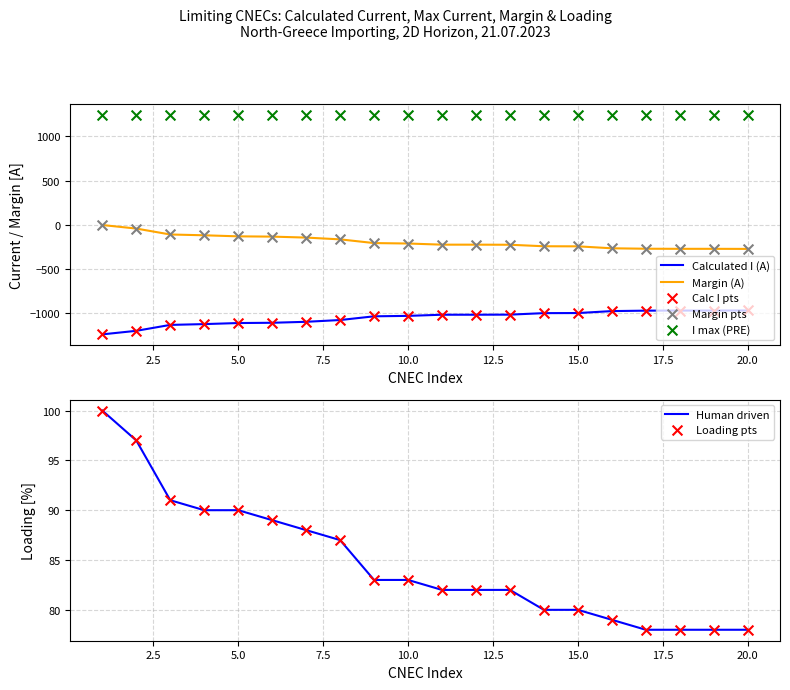

True or false: Margin (A) and Calculated I (A) cross at least once.

False